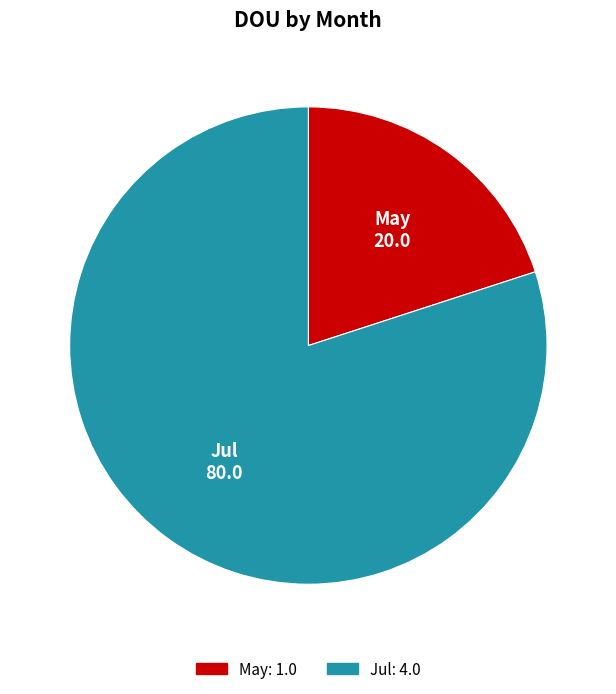

How many segments does this pie chart have?

2